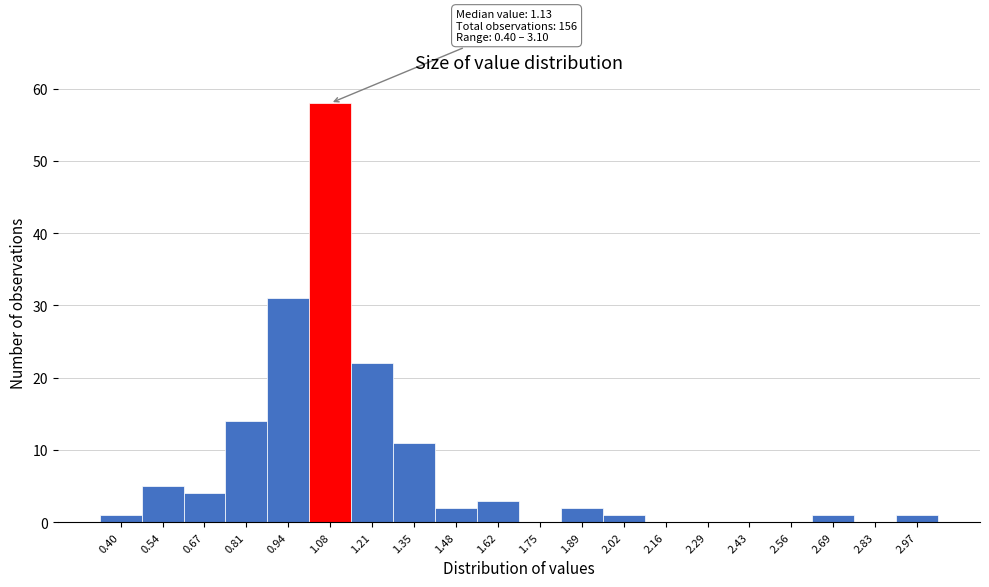

Reading right to left, transcribe all the data shown in this chart.

2.97=1	2.83=0	2.69=1	2.56=0	2.43=0	2.29=0	2.16=0	2.02=1	1.89=2	1.75=0	1.62=3	1.48=2	1.35=11	1.21=22	1.08=58	0.94=31	0.81=14	0.67=4	0.54=5	0.40=1